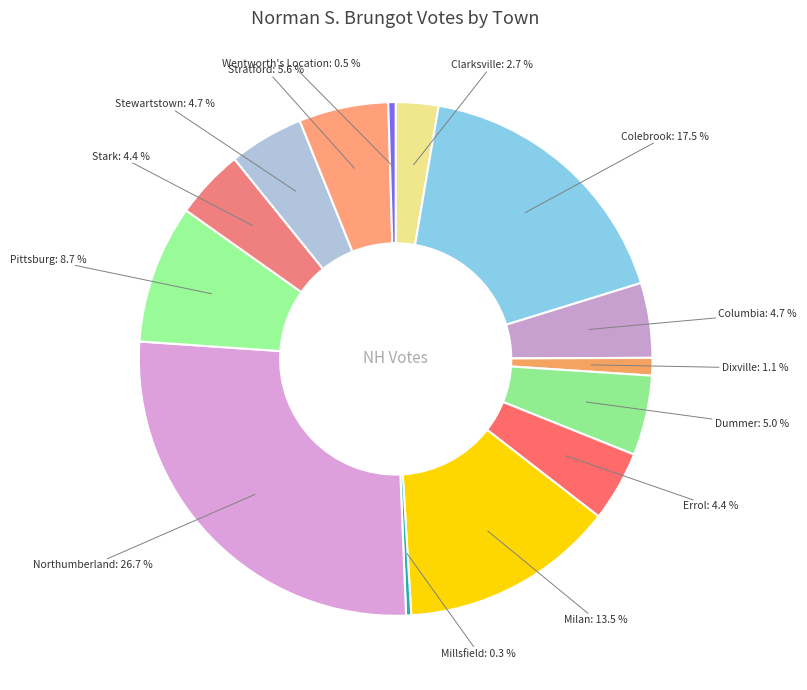

To the nearest percent, what is the difference between the largest and smallest slice percentages?

26%